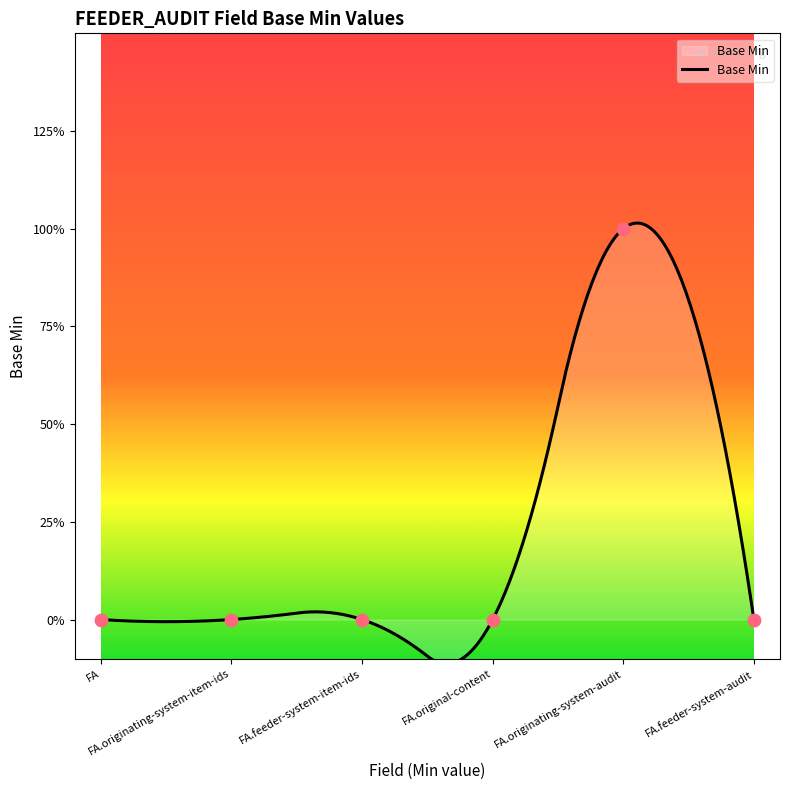

What is the change in value from FA.originating-system-item-ids to FA.originating-system-audit?

+1